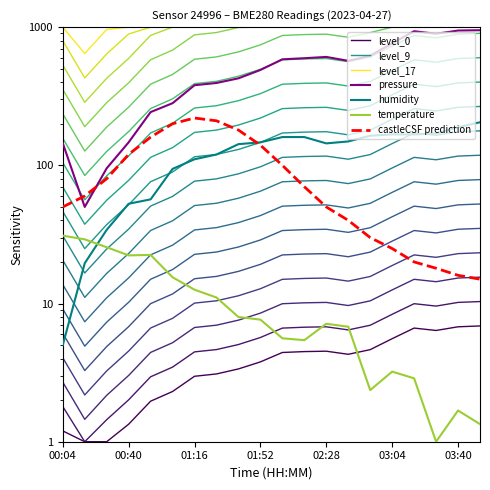

Reading left to right, extract all data points from this chart.

pressure: 144.7	50.0	95.2	146.8	242.9	281.7	380.0	394.5	426.3	489.9	585.1	595.9	608.9	570.3	620.9	764.2	934.8	894.8	945.0	950.0
temperature: 31.0	29.1	25.5	22.3	22.5	15.5	12.6	11.1	8.0	7.6	5.6	5.4	7.1	6.8	2.4	3.2	2.9	1.0	1.7	1.3
humidity: 5.0	19.6	34.1	52.7	56.7	94.3	110.6	119.8	142.3	146.7	160.2	160.2	144.2	148.9	163.8	167.5	167.5	169.7	188.6	205.0